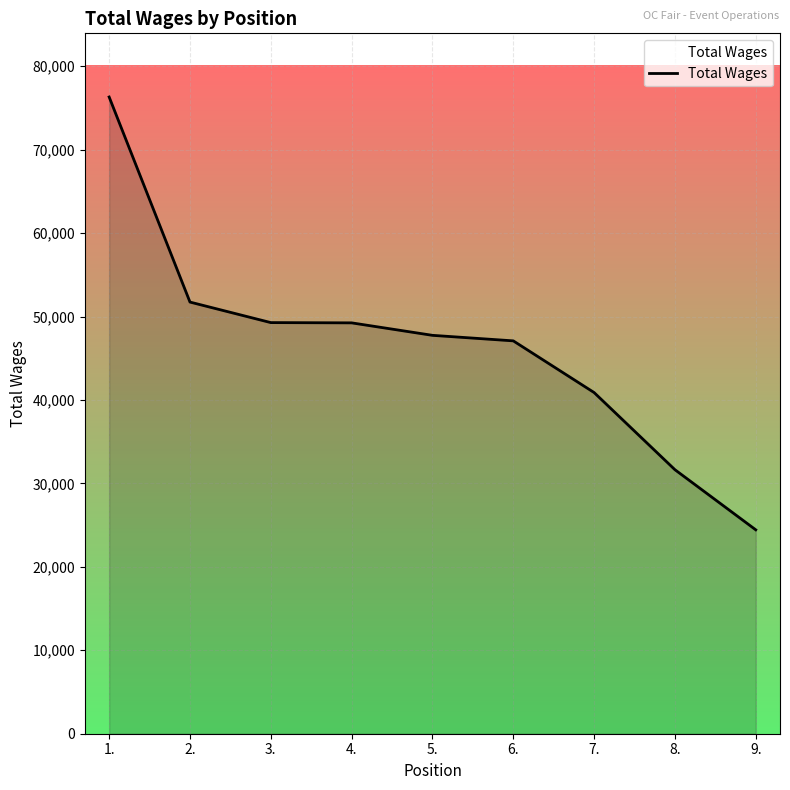

What is the change in value from 6. to 8.?

-15444